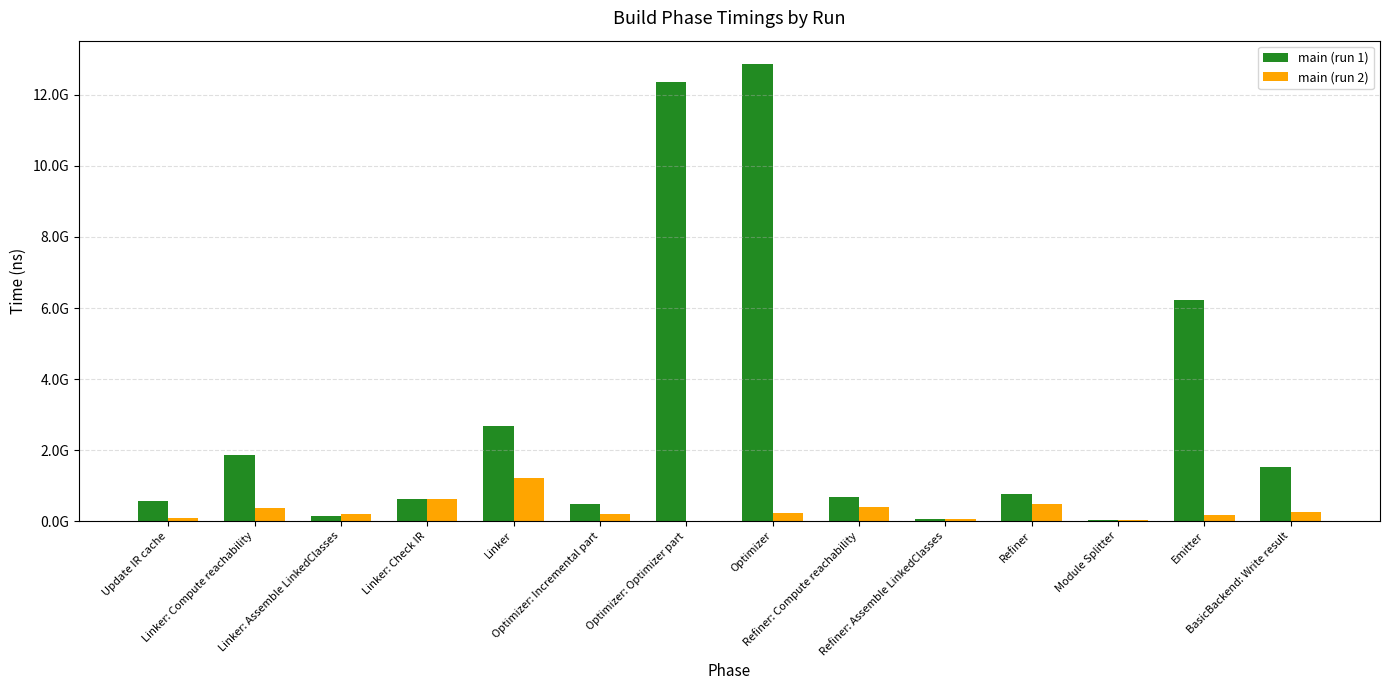

What are all the series names shown in the legend?

main (run 1), main (run 2)